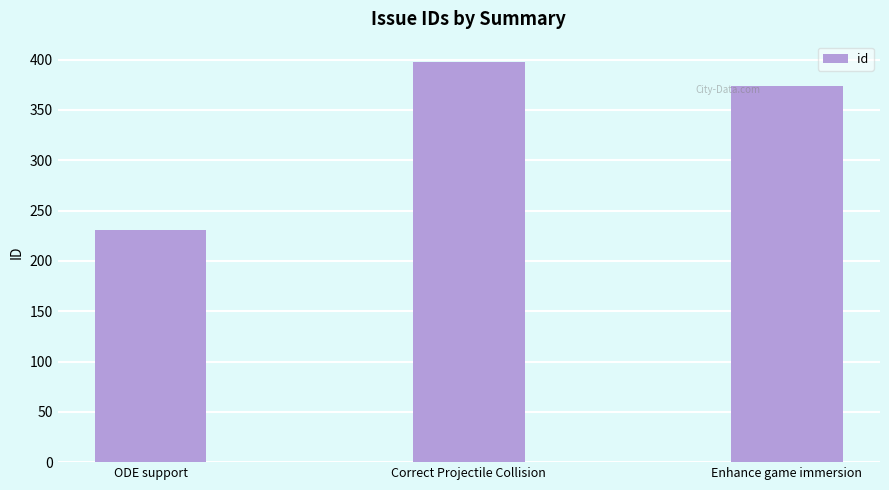

Between ODE support and Correct Projectile Collision, which is larger?

Correct Projectile Collision